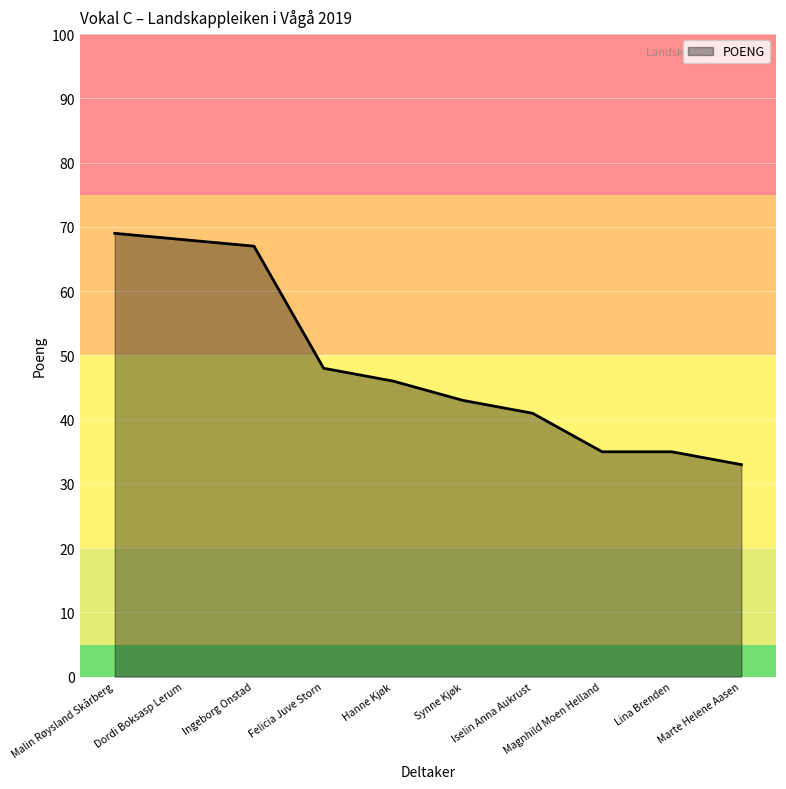

Read the value at Dordi Boksasp Lerum, to the nearest 5.

70